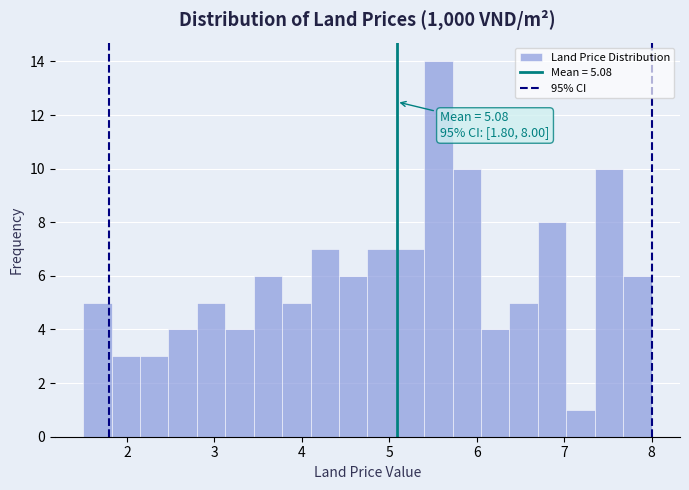

Read against the x-axis, roughly where is the centre of the tallest bar?

5.6